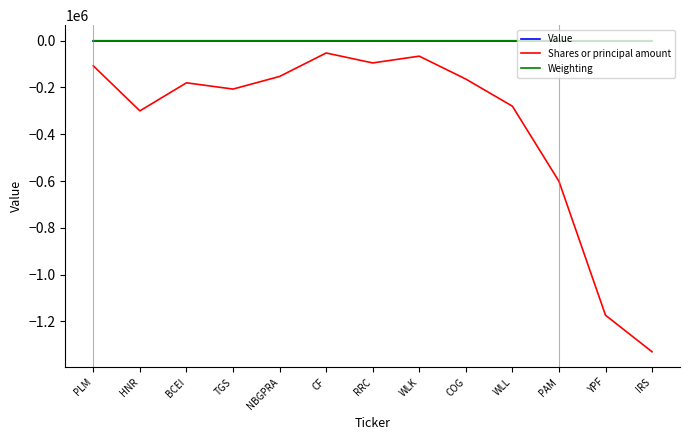

What is the difference between the Weighting values at YPF and WLL?

20.5